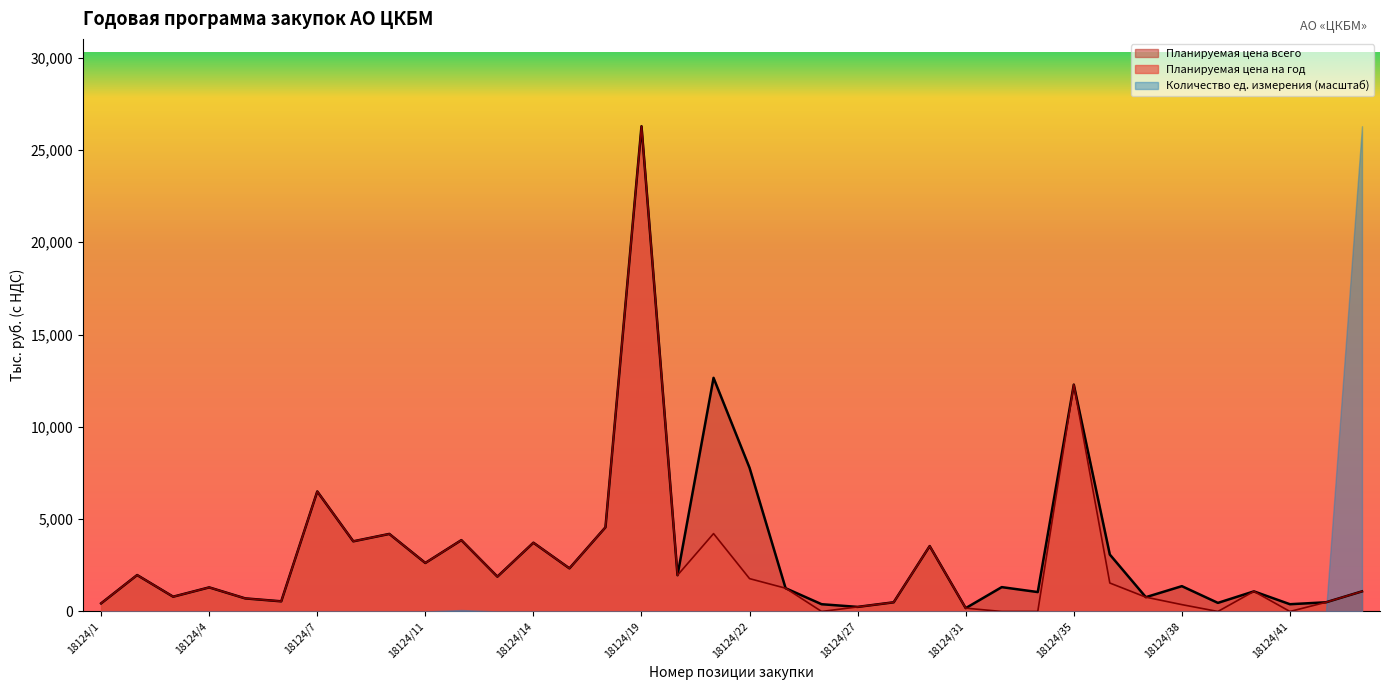

What is the spread (max minus min) of values at 18124/22?

7778.6